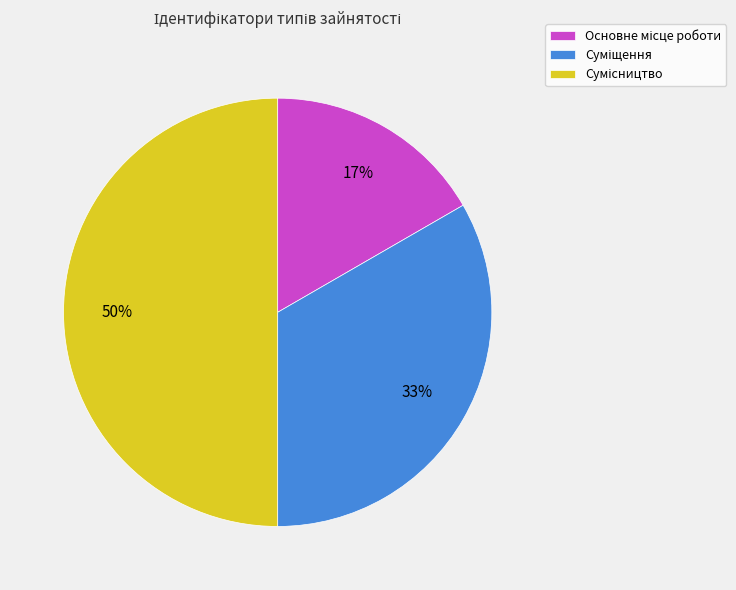

To the nearest percent, what is the difference between the largest and smallest slice percentages?

33%